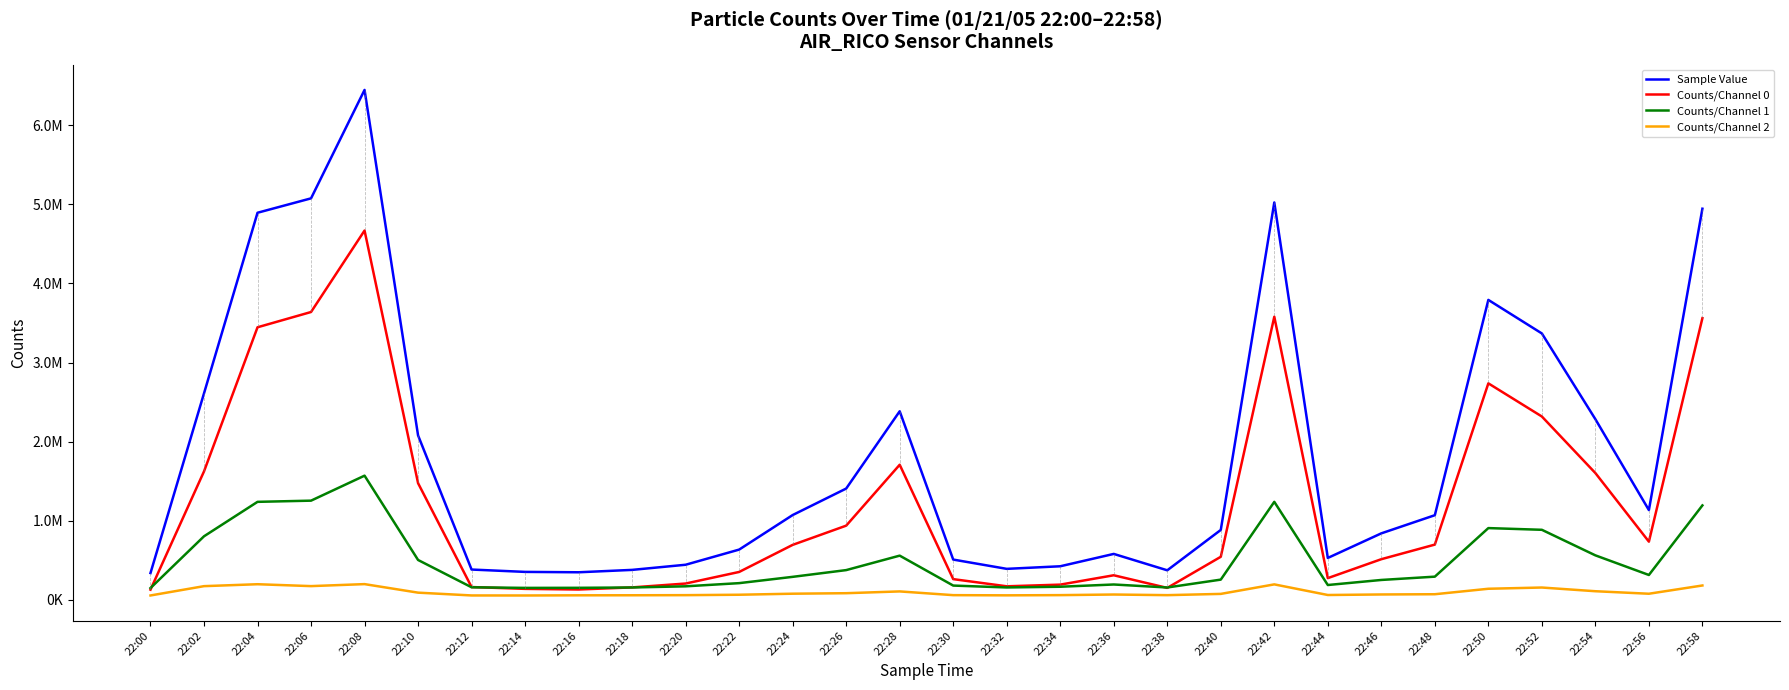

What is the value of the Counts/Channel 1 point at the 18th from the left?

165636